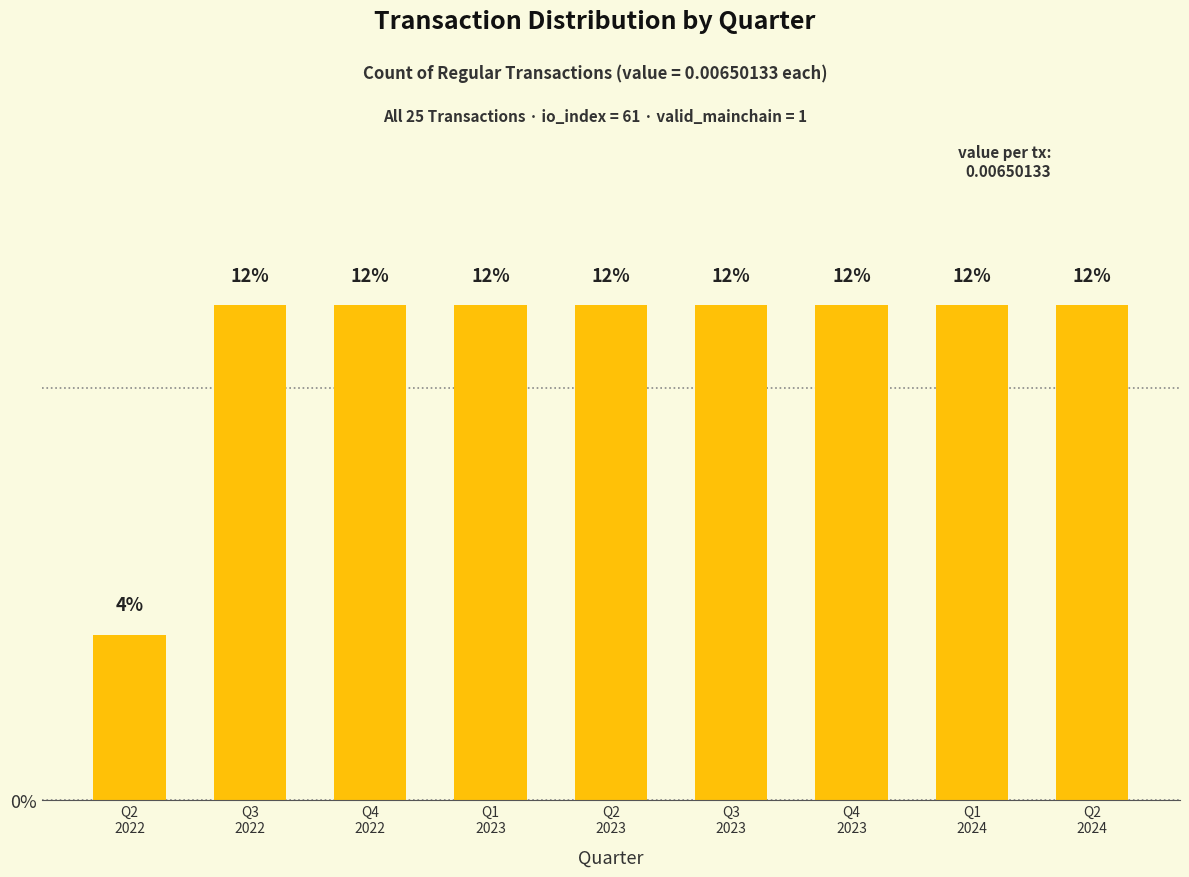

How many values are between 12 and 13?

8